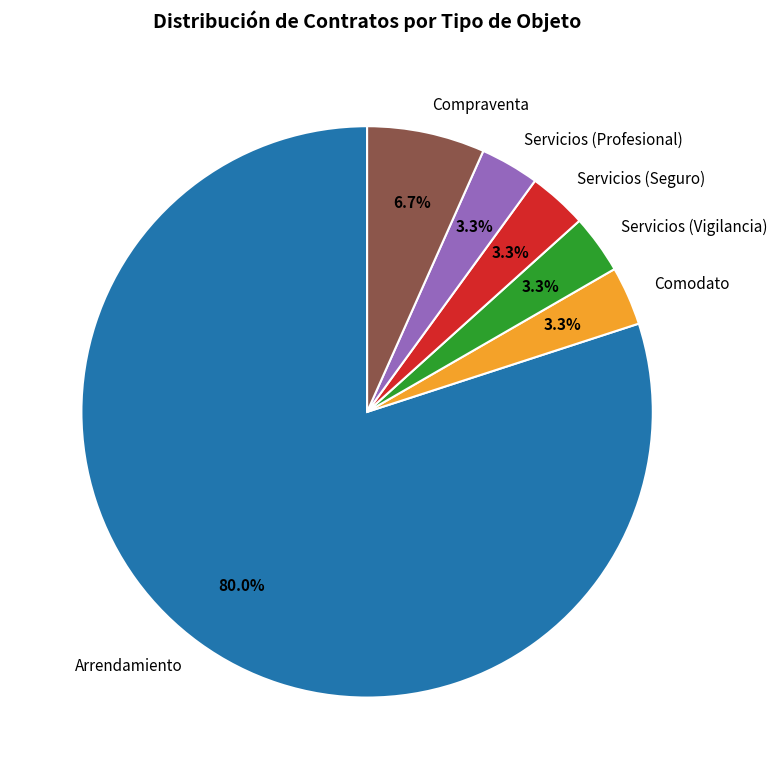

How many slices are in this pie chart?

6